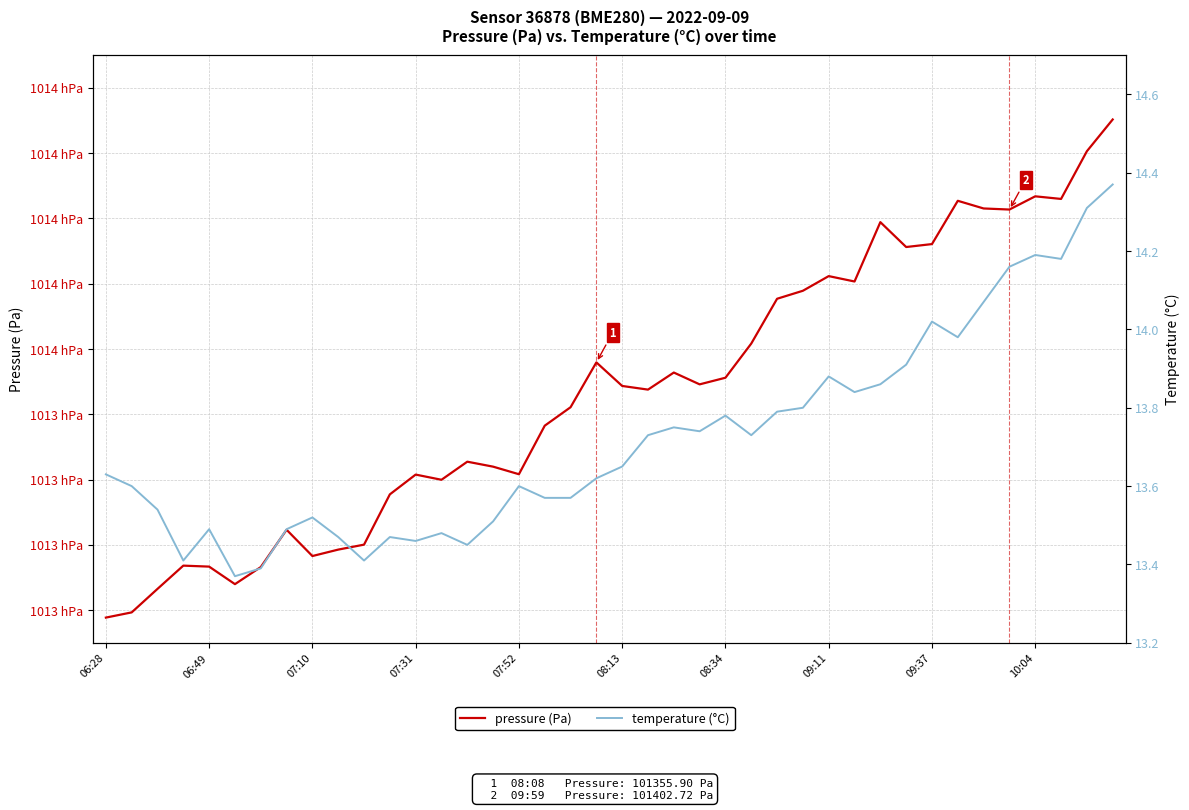

Is the value of pressure (Pa) at 33 greater than the value of temperature (°C) at 30?

Yes